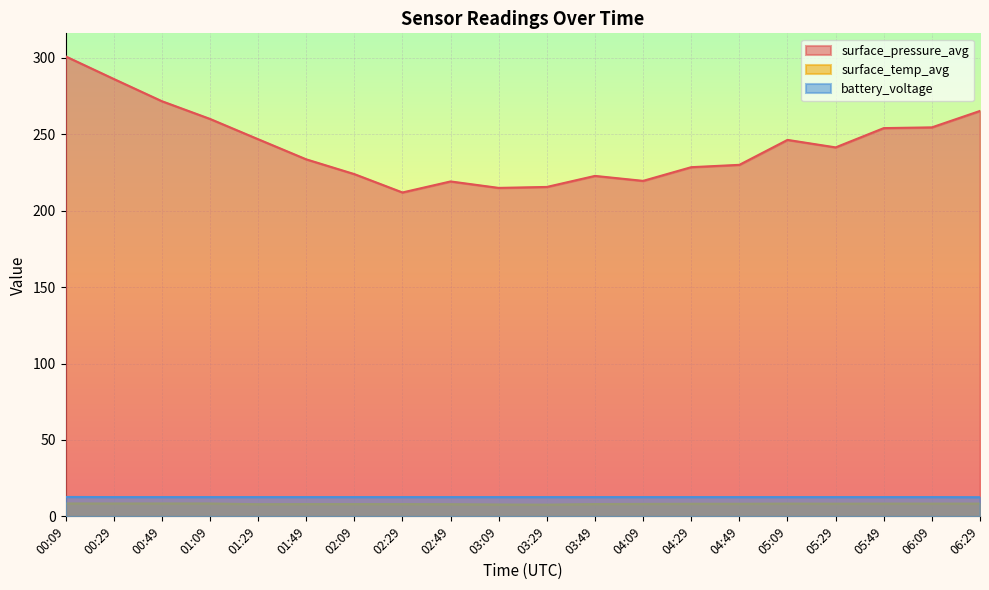

What is the approximate value of surface_temp_avg at 01:29?

8.0